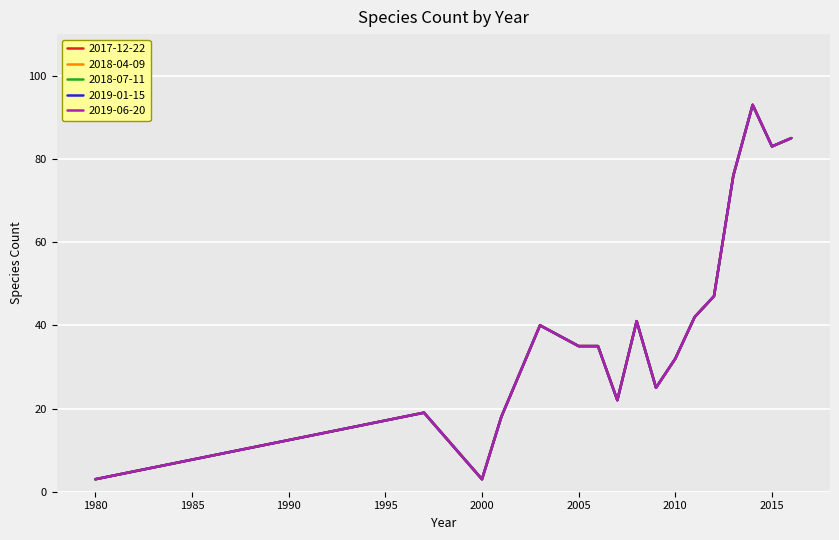

Does the chart display data point markers on the line(s)?

No